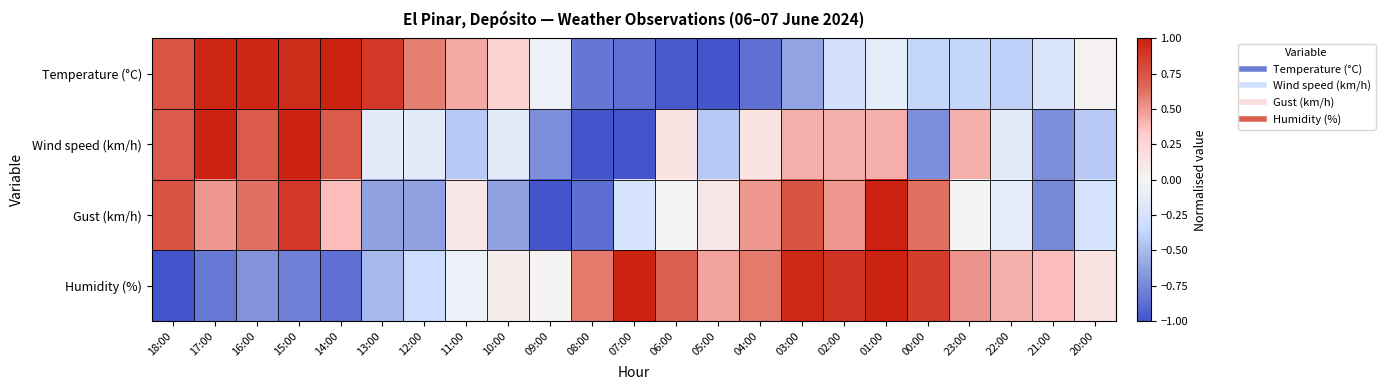

Count the number of categories in the chart.

23